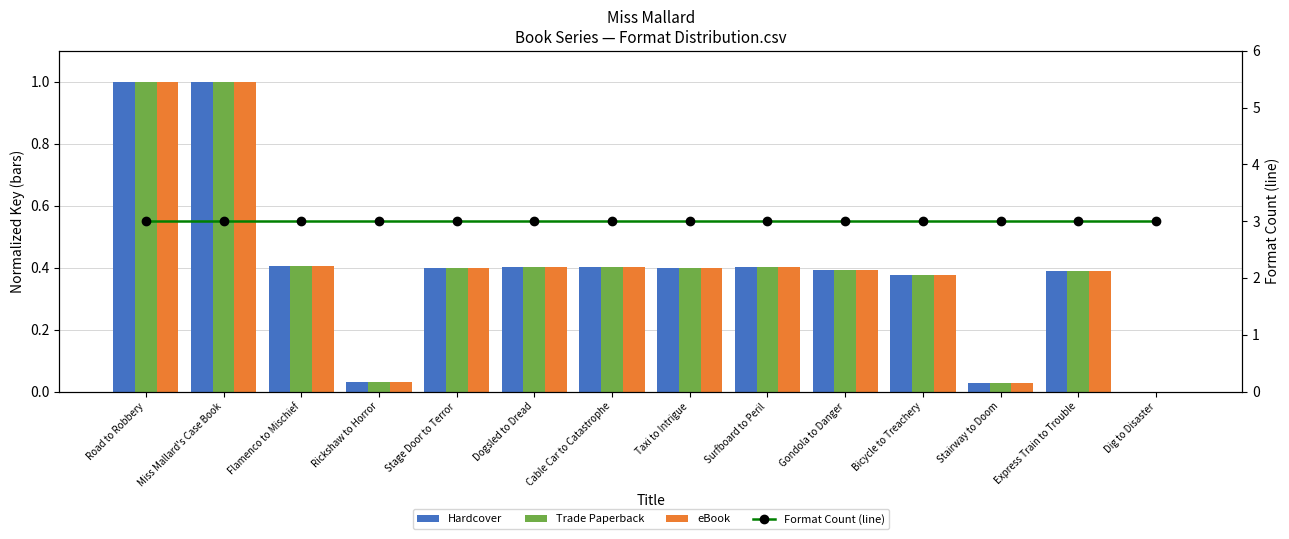

What is the label of the 10th bar from the right?

Stage Door to Terror